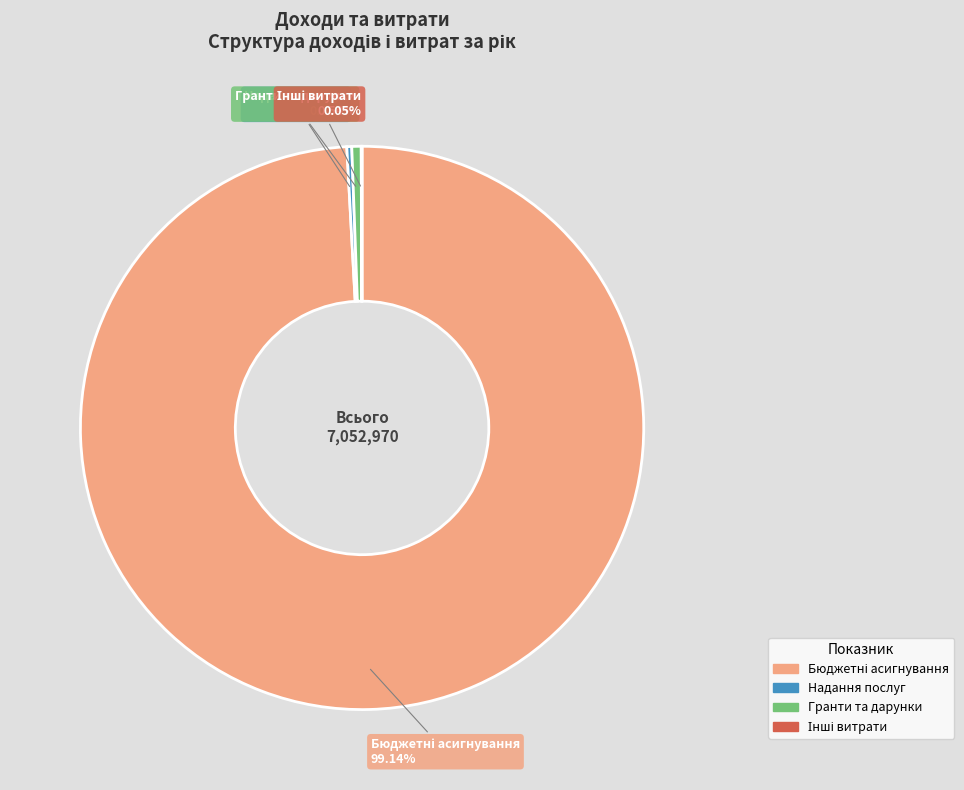

Does any single category account for the majority?

Yes